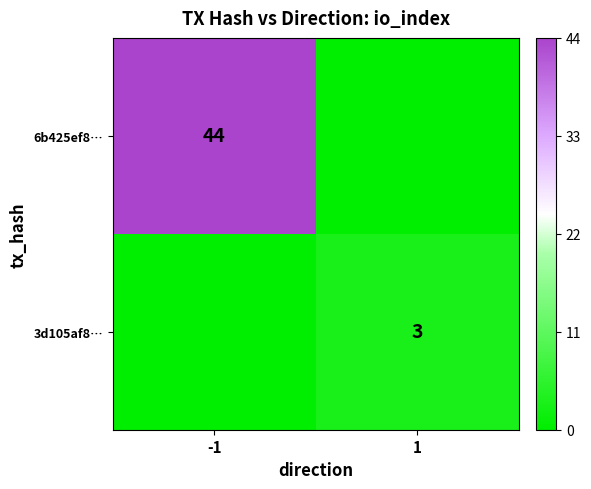

Which category has the lowest value across all series?

1